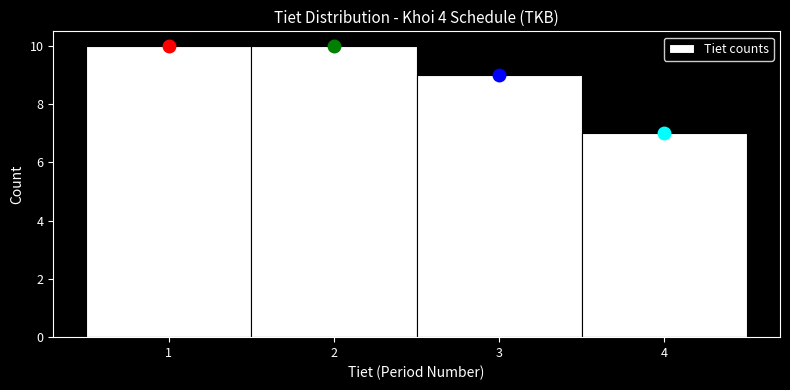

Reading left to right, transcribe this chart: for each bar, give the range it covers on the x-axis and its height. The values are not printed on the chart, so give them approximately, as read against the axis.

0.5 to 1.5: 10
1.5 to 2.5: 10
2.5 to 3.5: 9
3.5 to 4.5: 7